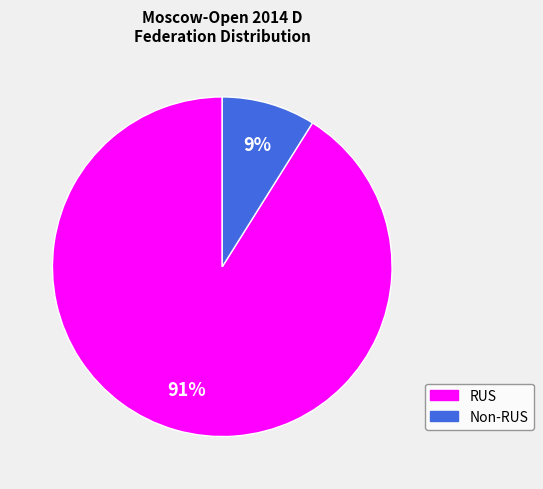

Does any single category account for the majority?

Yes